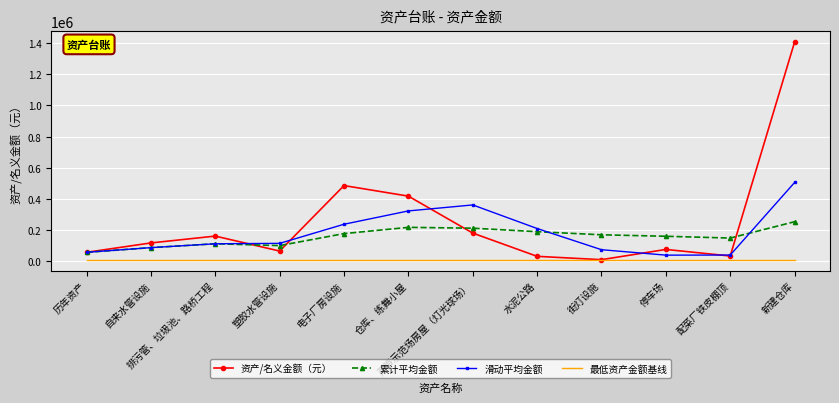

Between 电子厂房设施 and 新建仓库, which series saw the biggest shift?

资产/名义金额（元）